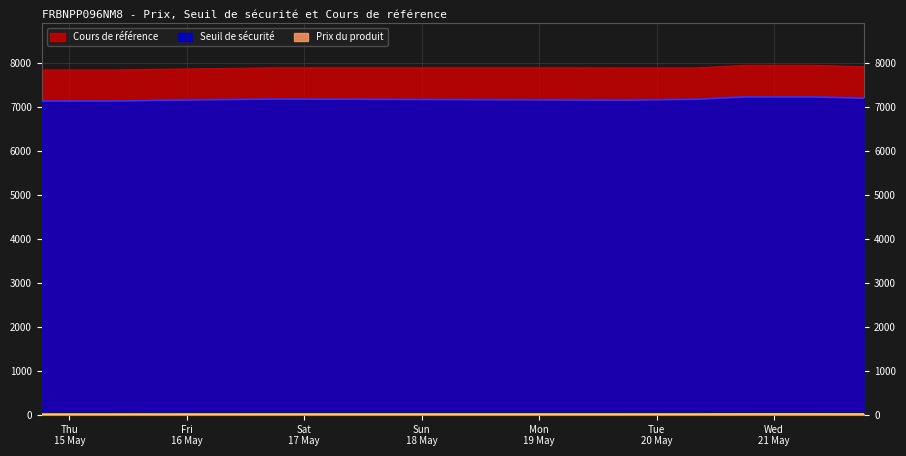

Is the value of Seuil de sécurité at 2025-05-20 18:17:32 greater than the value of Prix du produit at 2025-05-15 08:43:10?

Yes